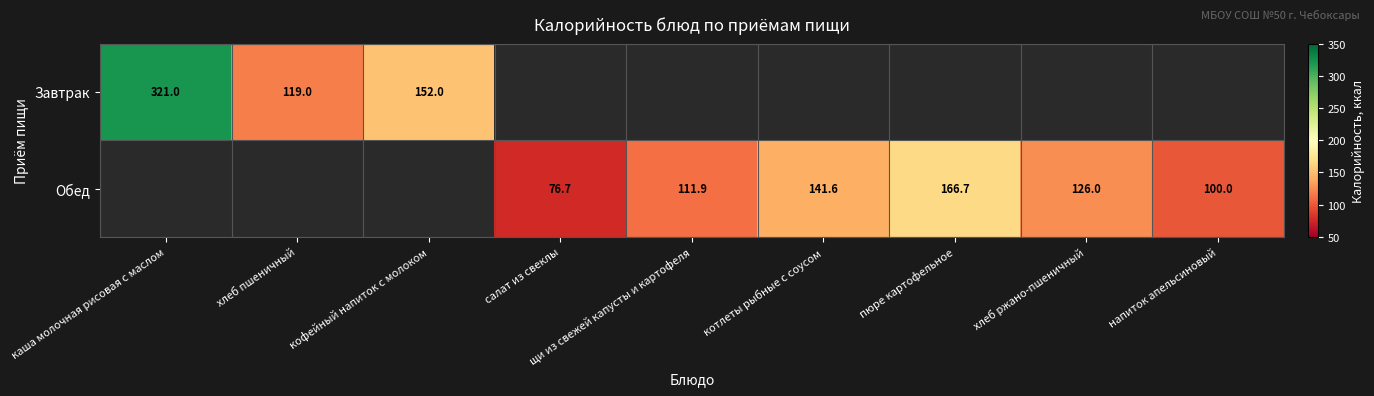

Is it true that Обед equals 74.7 at хлеб ржано-пшеничный?

False